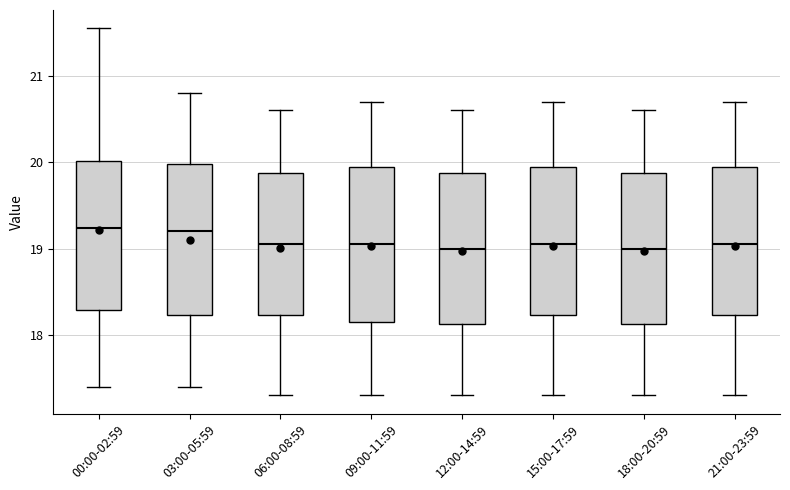

Where does the upper whisker of the box for 03:00-05:59 end on the y-axis? The values are not printed on the chart, so give them approximately, as read against the axis.

20.8